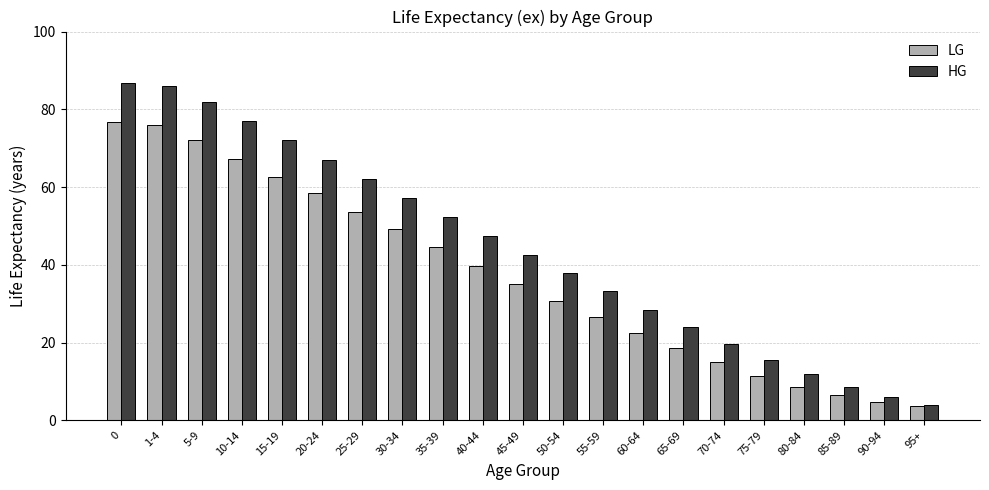

How many bars are there in each group?

2